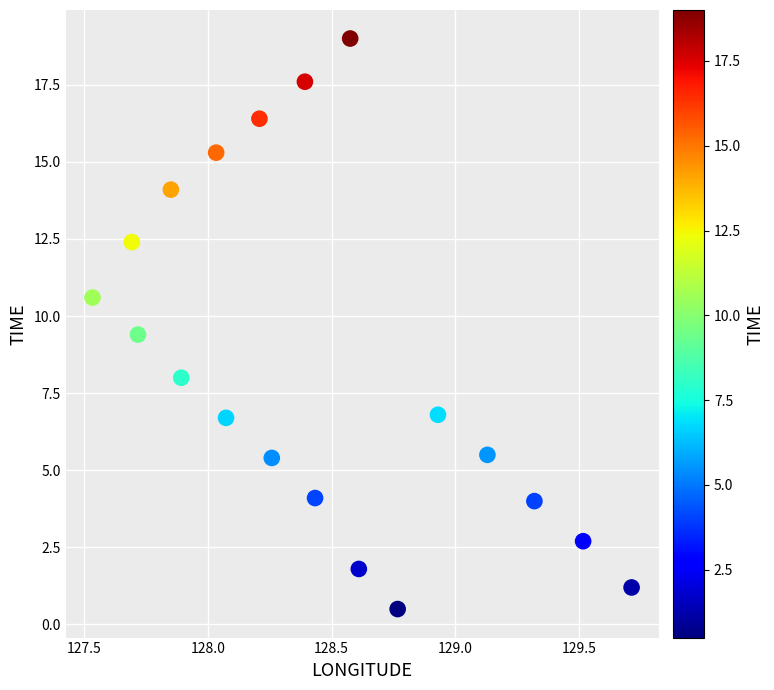

What Y value in the scatter plot is closest to 9?

9.4